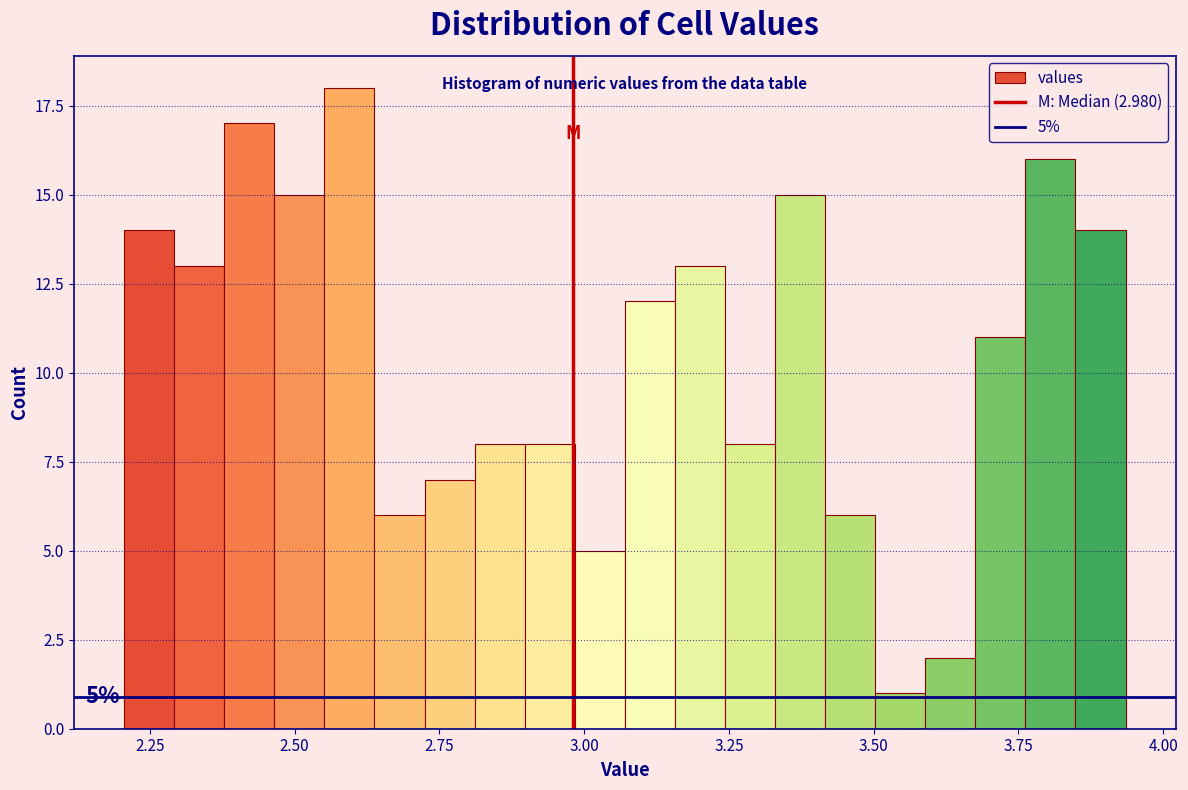

Around what value on the x-axis is the tallest bar? Give the approximate position of its centre, as read against the axis.

2.60